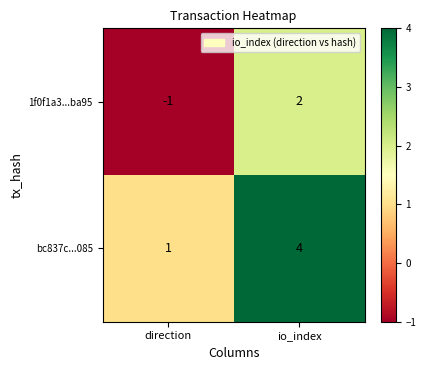

What is the greatest value displayed?

4